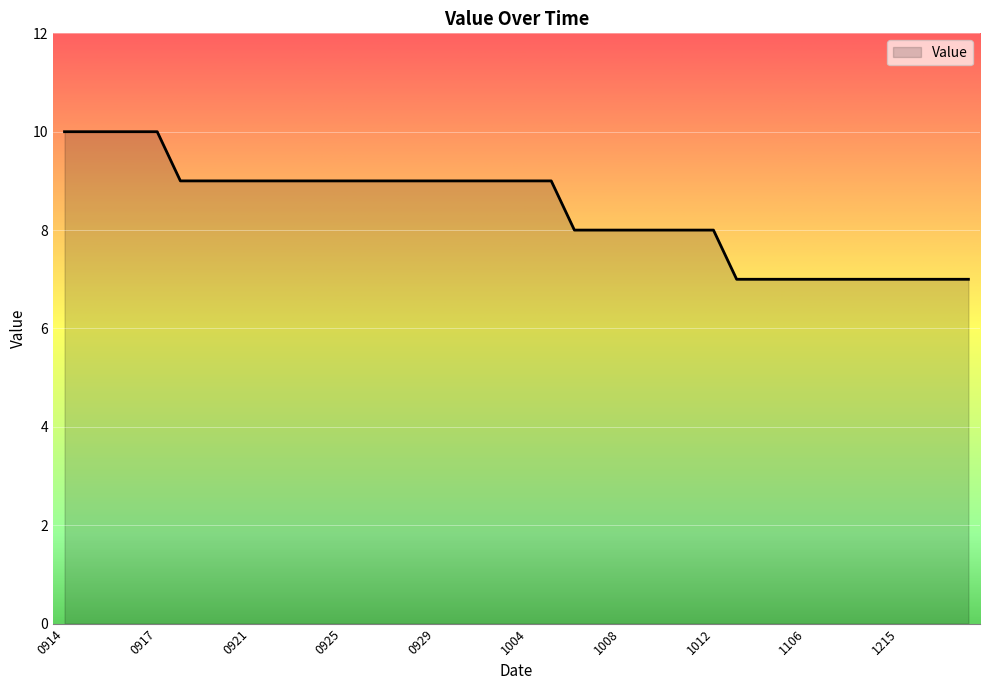

What is the maximum value shown in the chart?

10